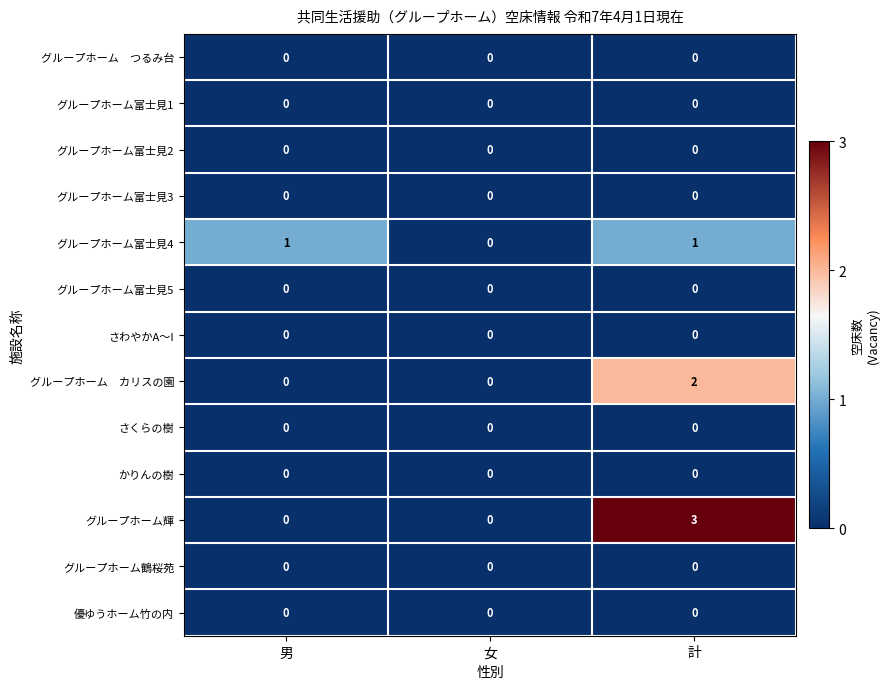

Is it true that さわやかA～I equals 0 at 男?

True